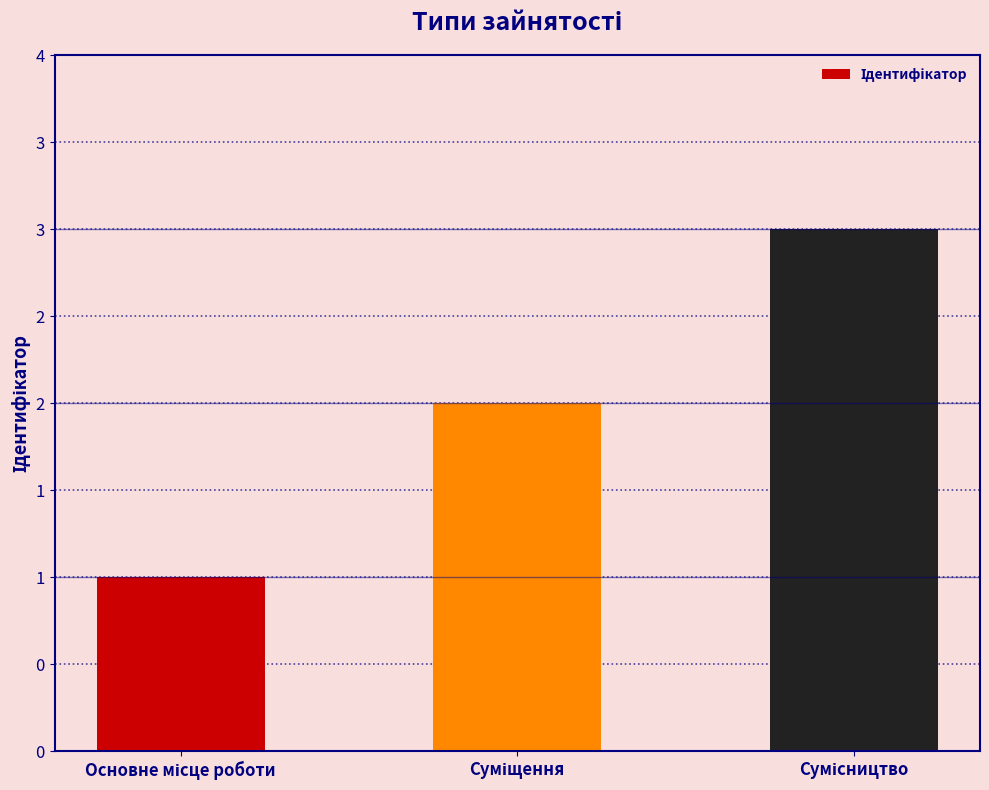

Approximately how many times larger is the value at Основне місце роботи compared to Сумісництво?

0.3